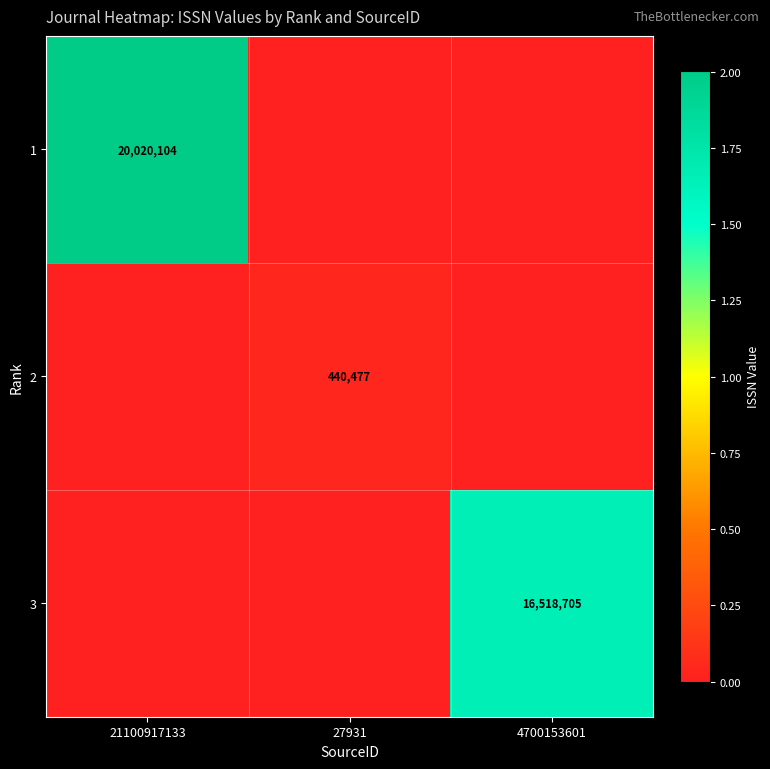

The value of 2 at 27931 is 440477. True or false?

True